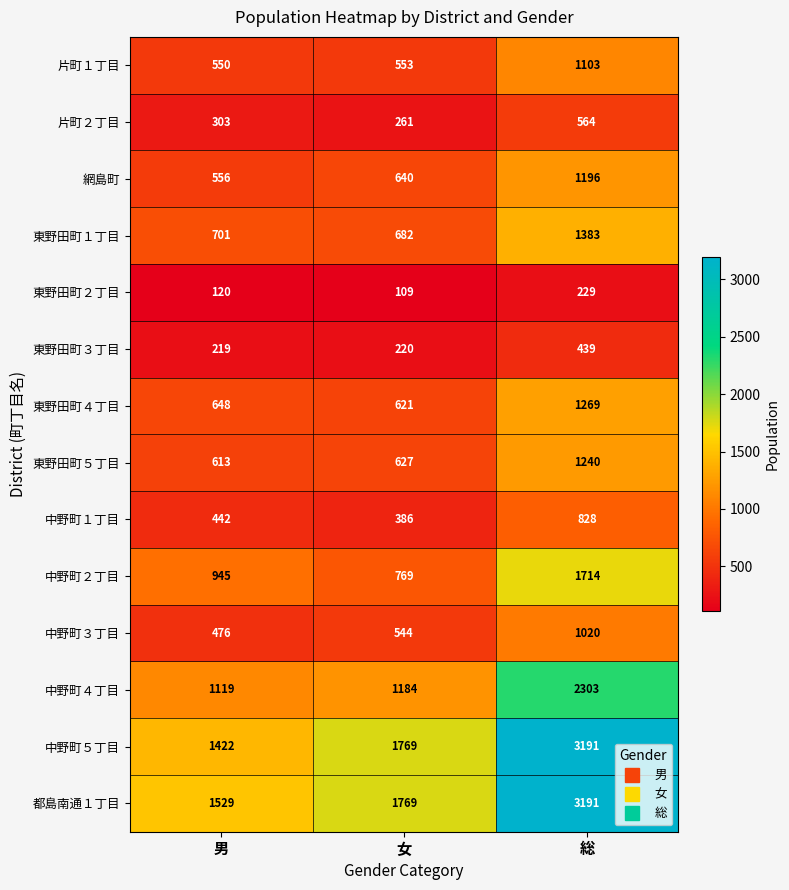

List the labels in order of 中野町１丁目 value, largest first.

総, 男, 女